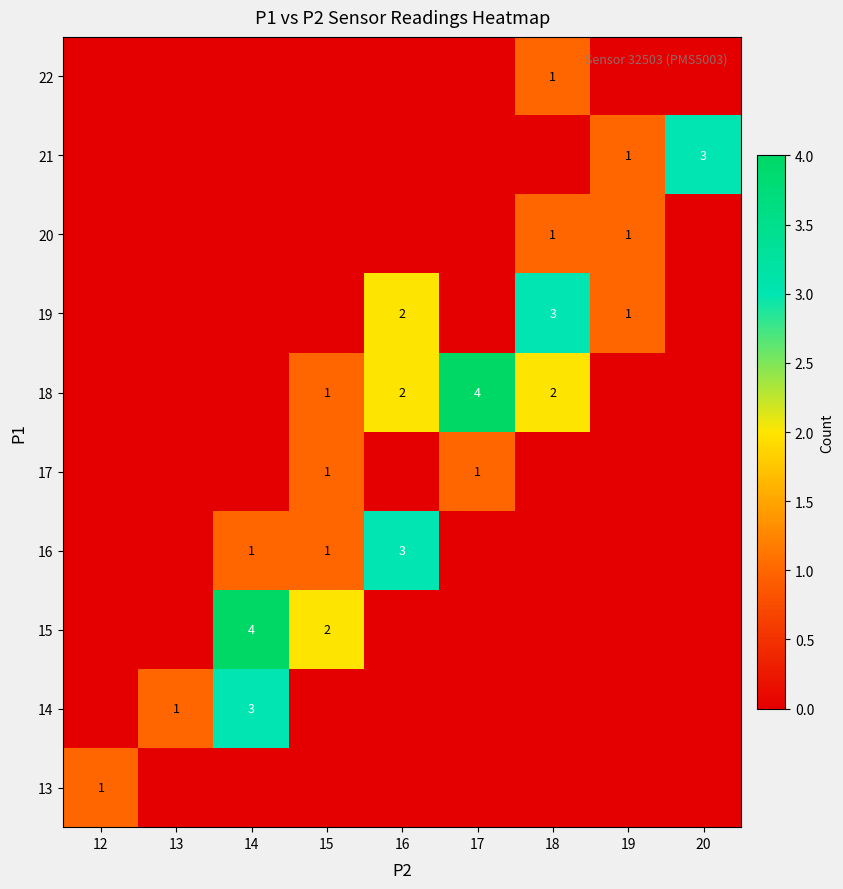

Which has a higher value, 16 or 12?

12